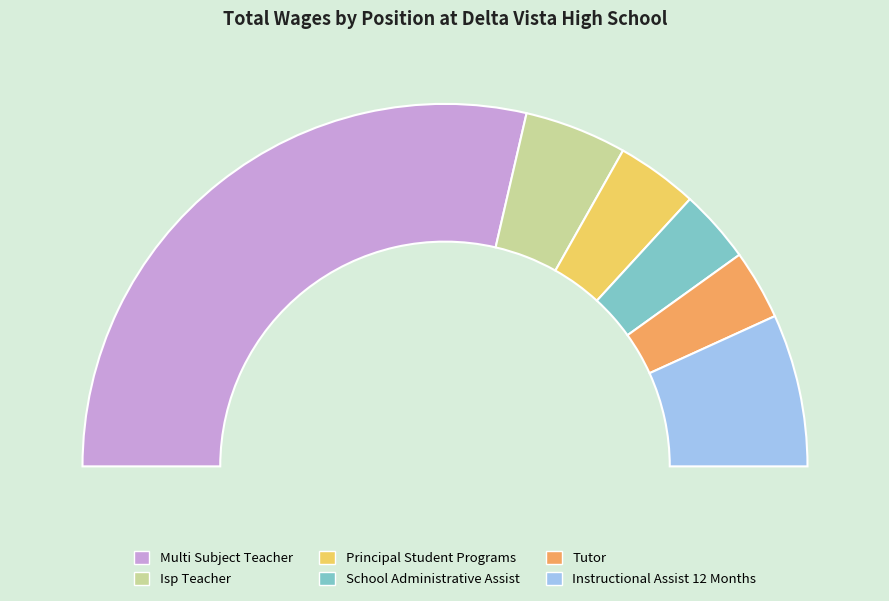

Rank the categories by value from lowest to highest.

Tutor, School Administrative Assist, Principal Student Programs, Isp Teacher, Instructional Assist 12 Months, Multi Subject Teacher